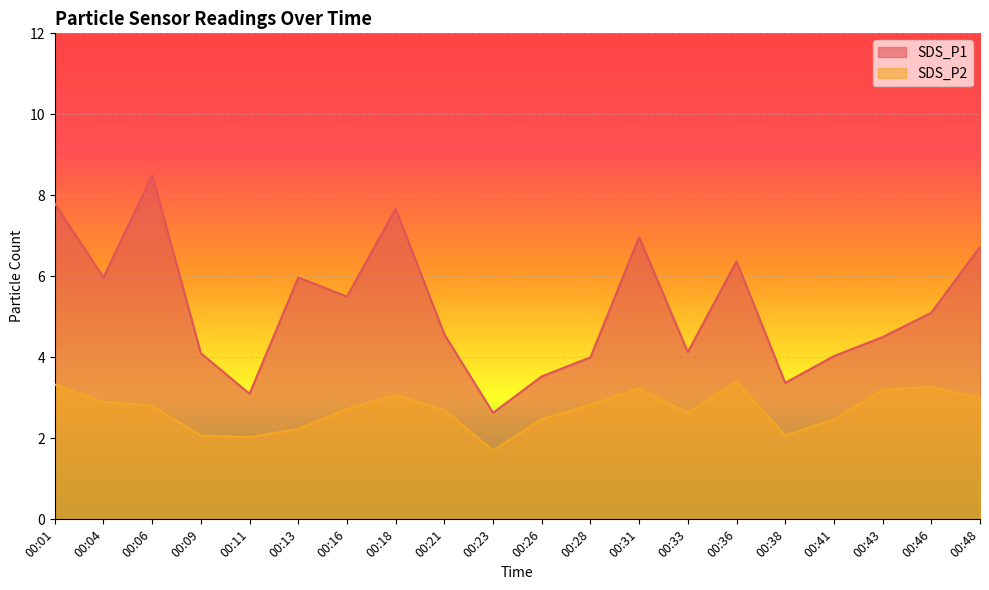

Reading left to right, extract all data points from this chart.

SDS_P1: 00:01=7.8	00:04=6.0	00:06=8.5	00:09=4.1	00:11=3.1	00:13=6.0	00:16=5.5	00:18=7.7	00:21=4.6	00:23=2.6	00:26=3.5	00:28=4.0	00:31=7.0	00:33=4.1	00:36=6.4	00:38=3.4	00:41=4.0	00:43=4.5	00:46=5.1	00:48=6.7
SDS_P2: 00:01=3.3	00:04=2.9	00:06=2.8	00:09=2.1	00:11=2.0	00:13=2.2	00:16=2.7	00:18=3.1	00:21=2.7	00:23=1.7	00:26=2.5	00:28=2.8	00:31=3.2	00:33=2.6	00:36=3.4	00:38=2.1	00:41=2.5	00:43=3.2	00:46=3.3	00:48=3.0